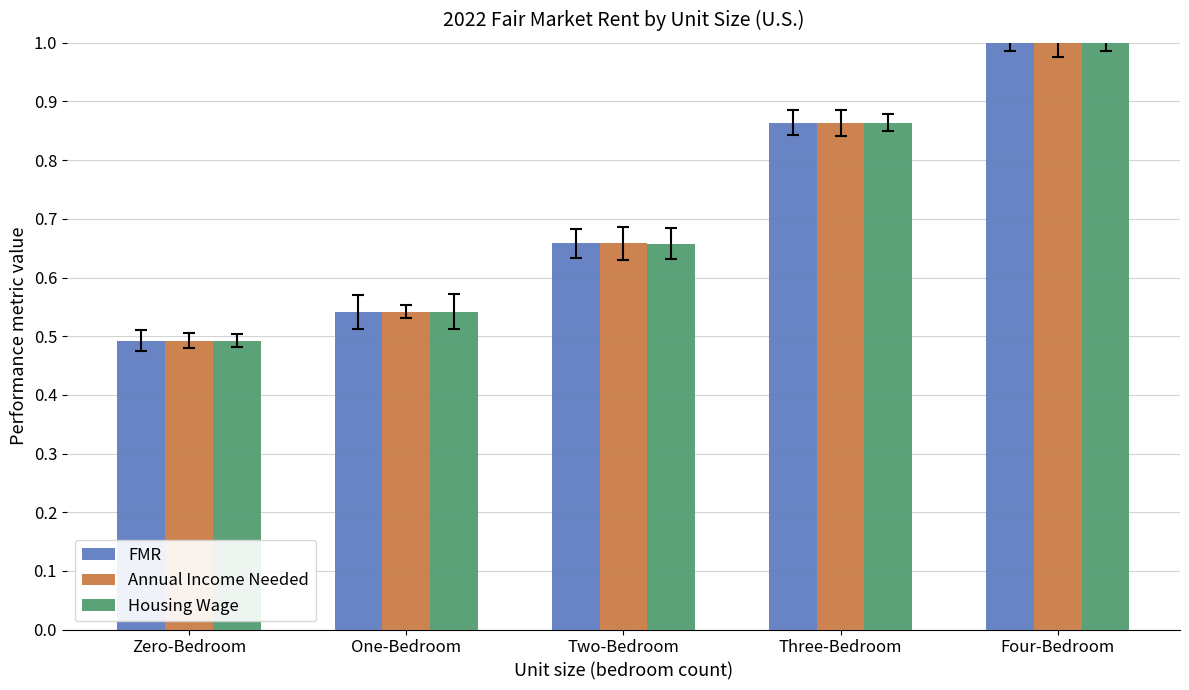

At which category is the sum across all series the highest?

Four-Bedroom